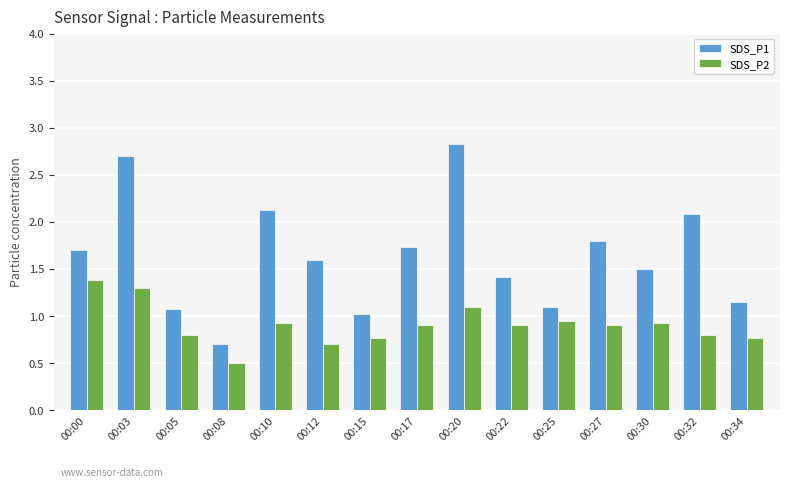

The value of SDS_P2 at 00:12 is 0.7. True or false?

True